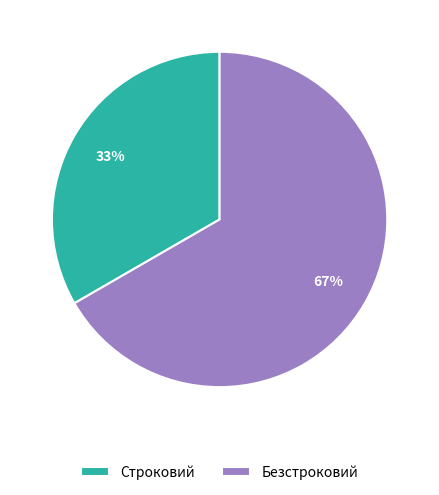

Is the sum of Строковий and Безстроковий greater than half?

Yes